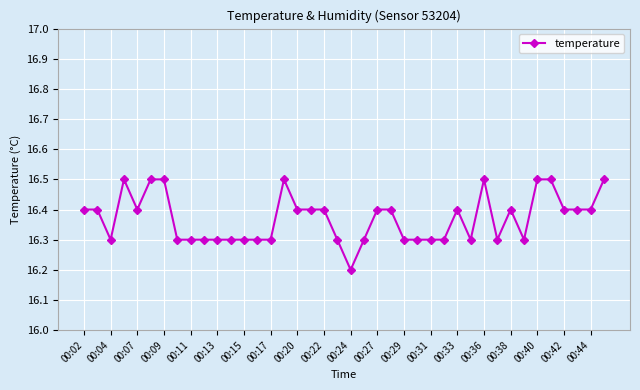

What is the average value?

16.4